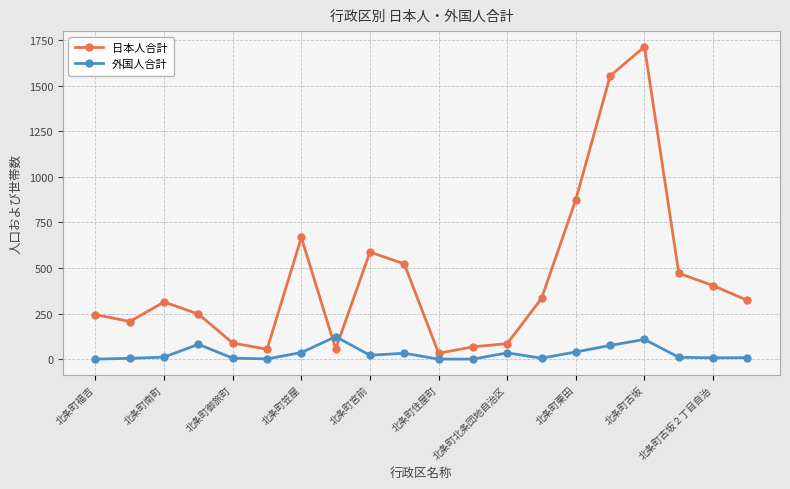

True or false: 外国人合計 and 日本人合計 cross at least once.

True